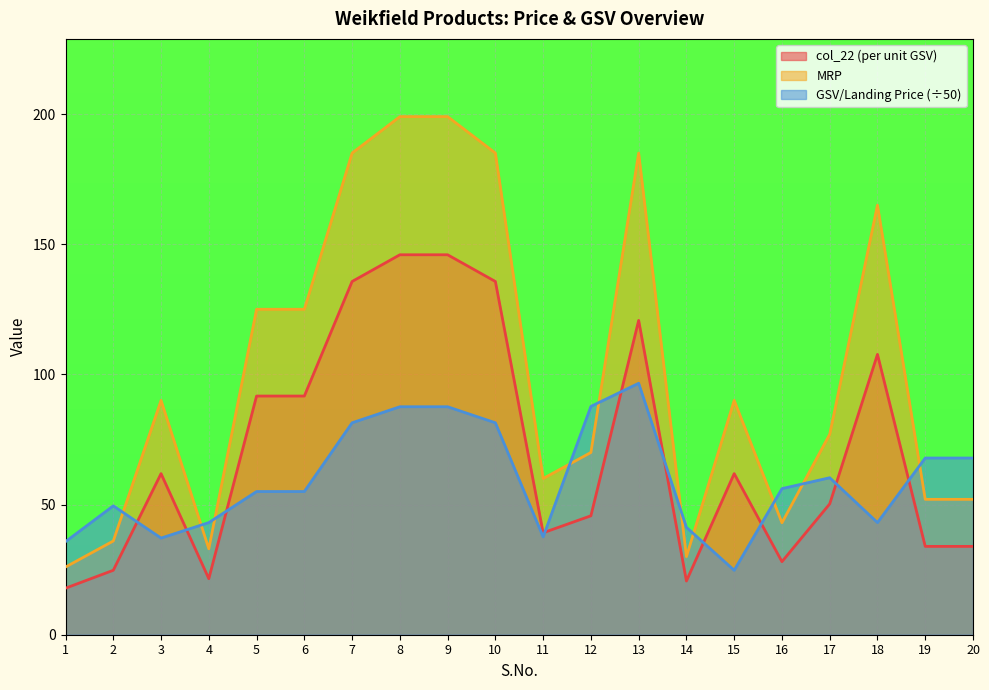

How many distinct data groups are displayed?

3